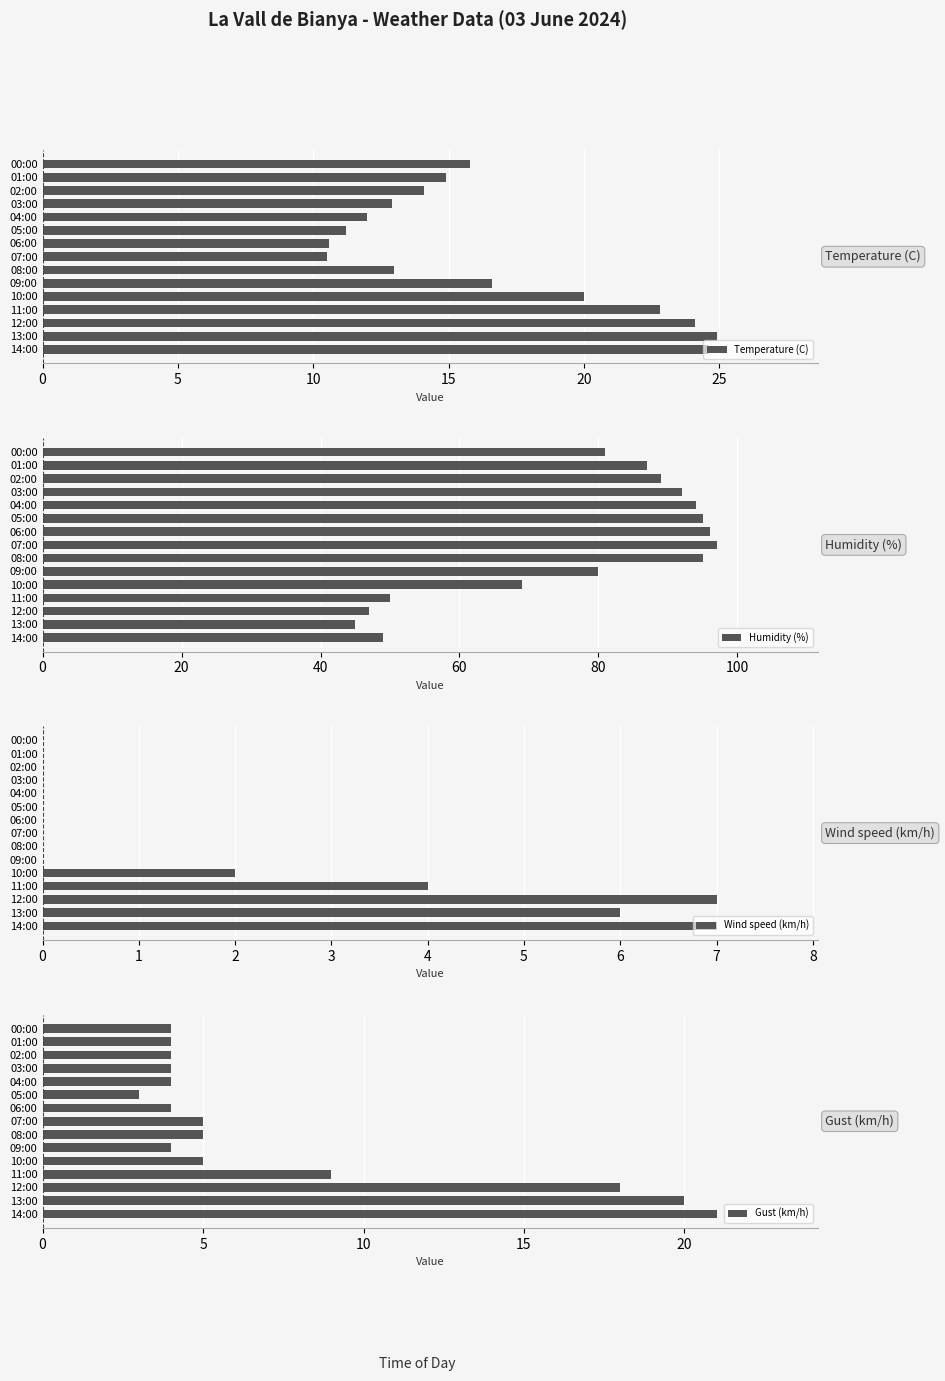

What is the sum of all Temperature (C) values?

248.0